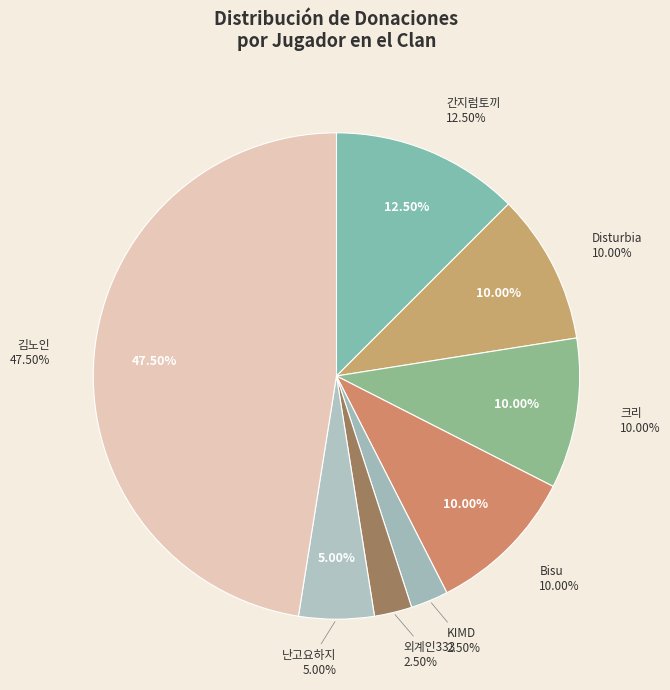

To the nearest percent, what percentage of the pie is Disturbia (32)?

10%